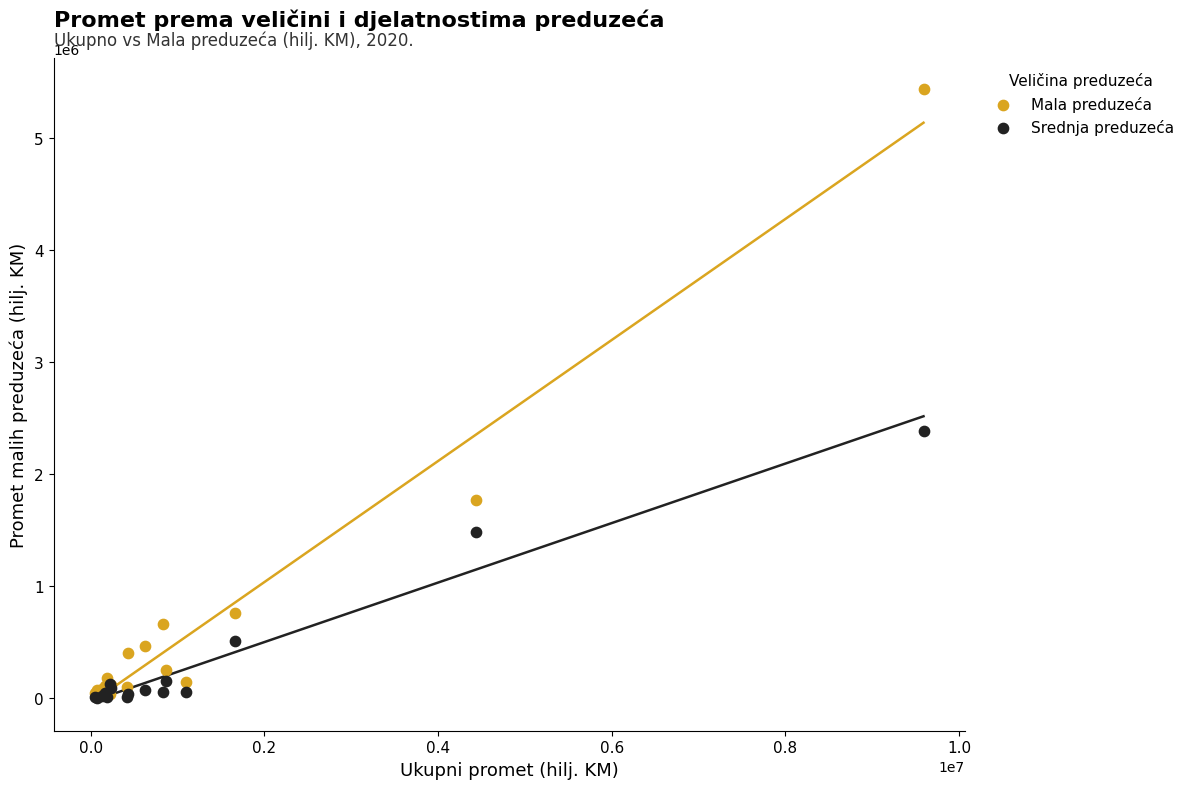

In the Srednja preduzeća series, what Y value is closest to 1192617?

1483447